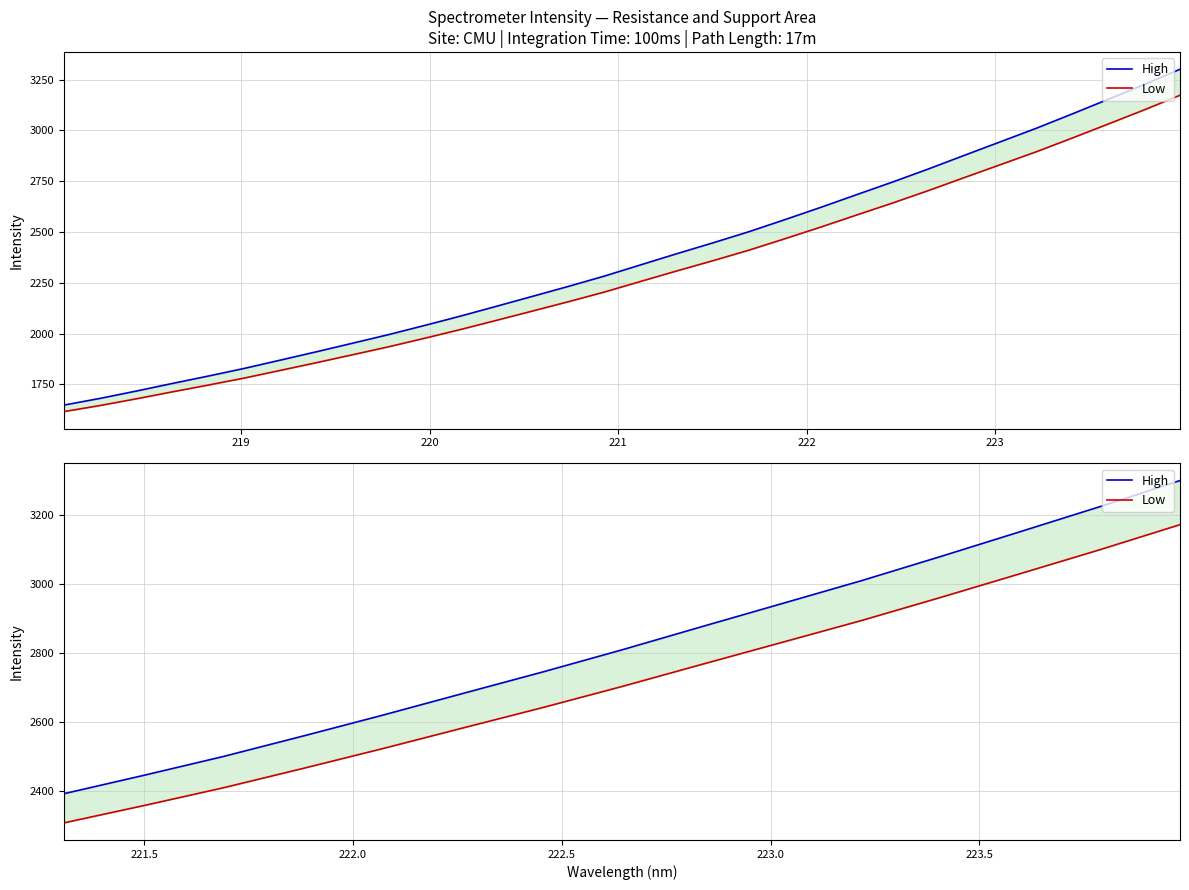

Which category has the lowest value in the Low series?

218